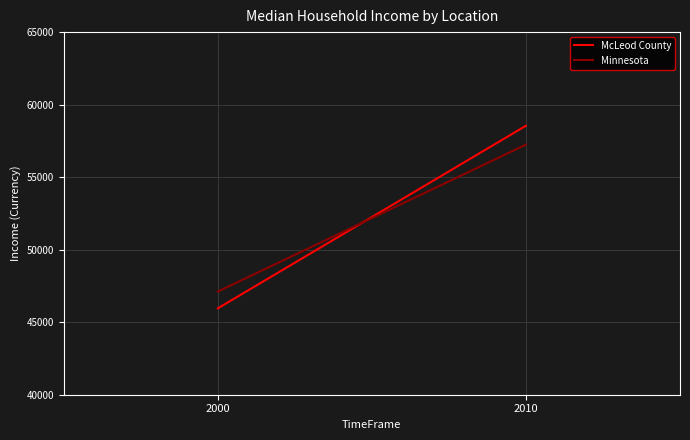

What is the total value across all series at 2000?

93064